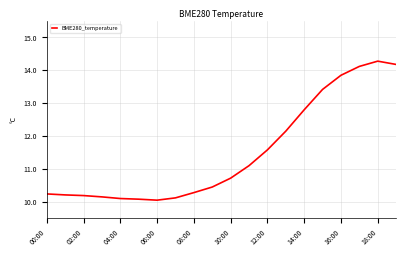

What is the greatest value displayed?

14.3